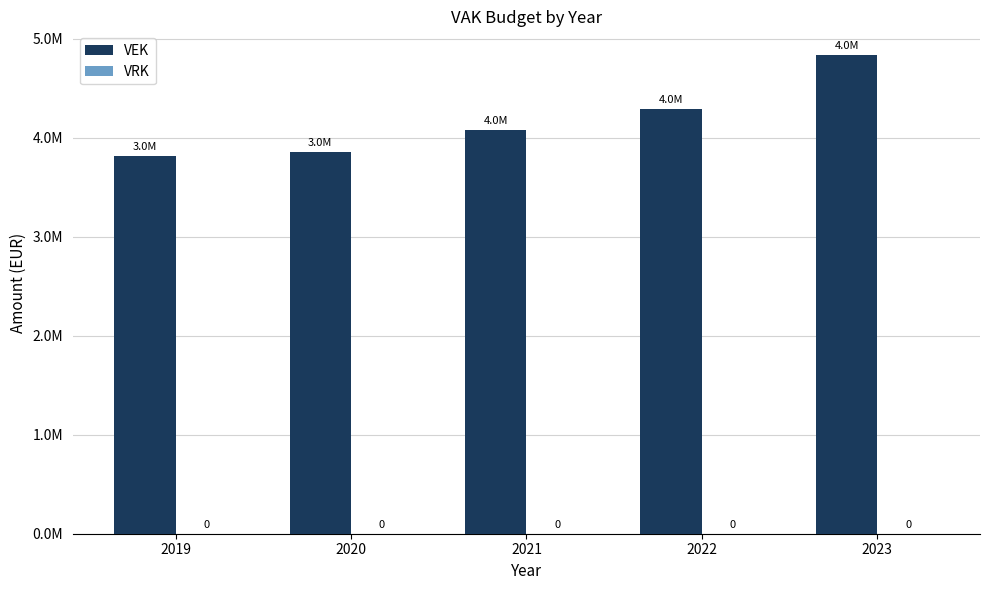

Does the chart contain any negative values?

No